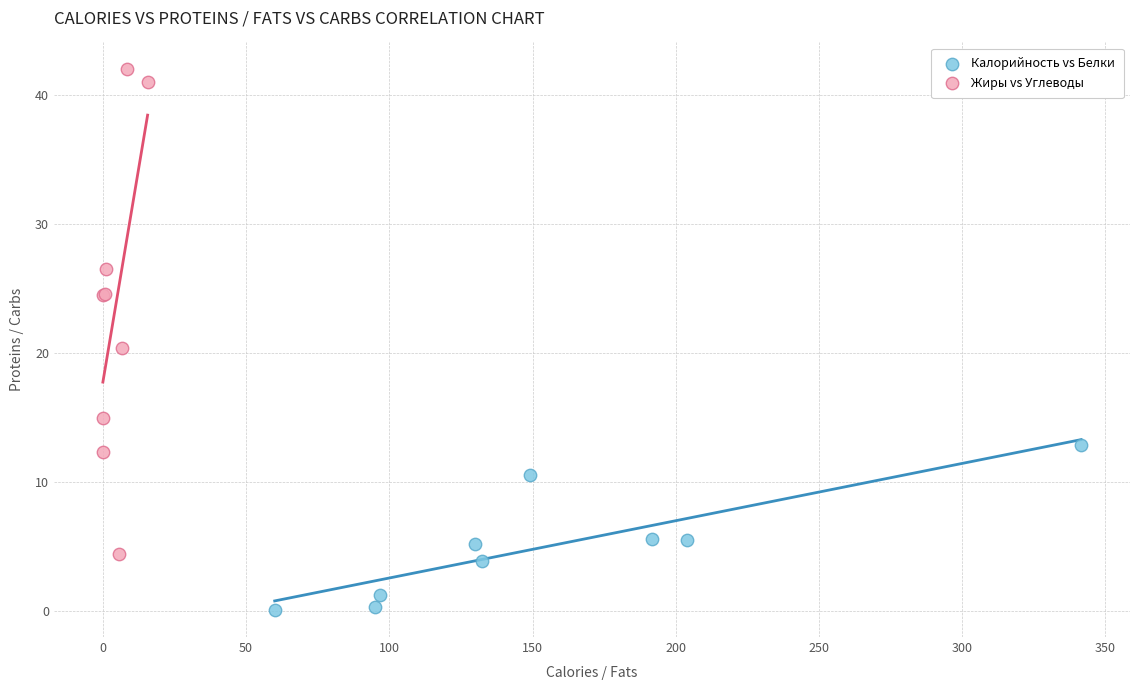

Which series contains the lowest Y value?

Калорийность vs Белки